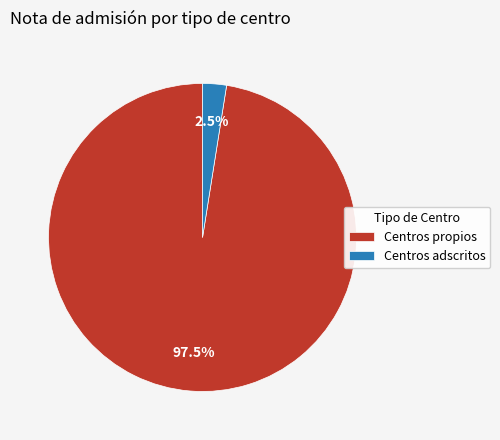

How many slices are in this pie chart?

2